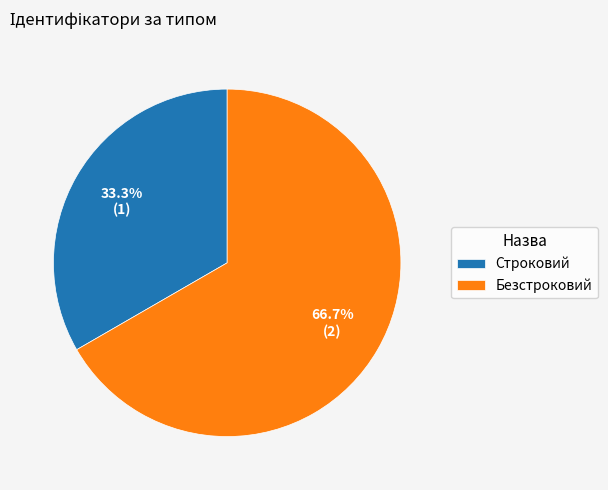

Rank the categories by value from highest to lowest.

Безстроковий, Строковий